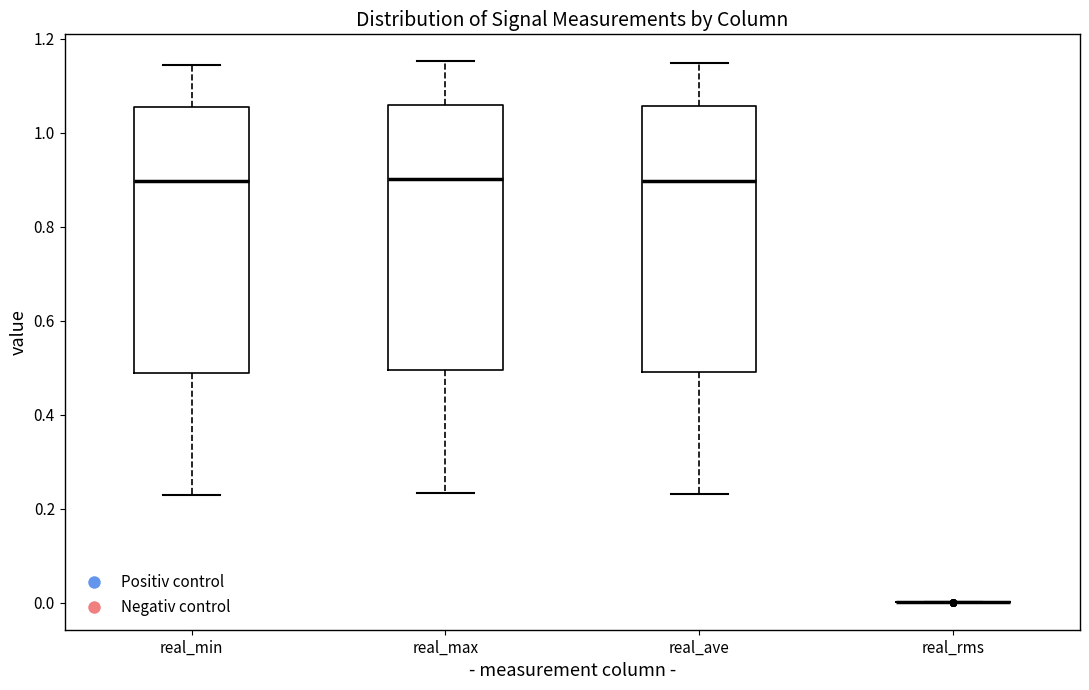

Reading left to right, read every box against the y-axis: the position of its median line, the range the box covers, and the ends of its whiskers. The values are not printed on the chart, so give them approximately, as read against the axis.

real_min: median 0.90, box 0.50 to 1.06, whiskers 0.24 to 1.14
real_max: median 0.90, box 0.50 to 1.06, whiskers 0.24 to 1.16
real_ave: median 0.90, box 0.50 to 1.06, whiskers 0.24 to 1.14
real_rms: box collapsed to a line at 0.00, whiskers 0.00 to 0.00